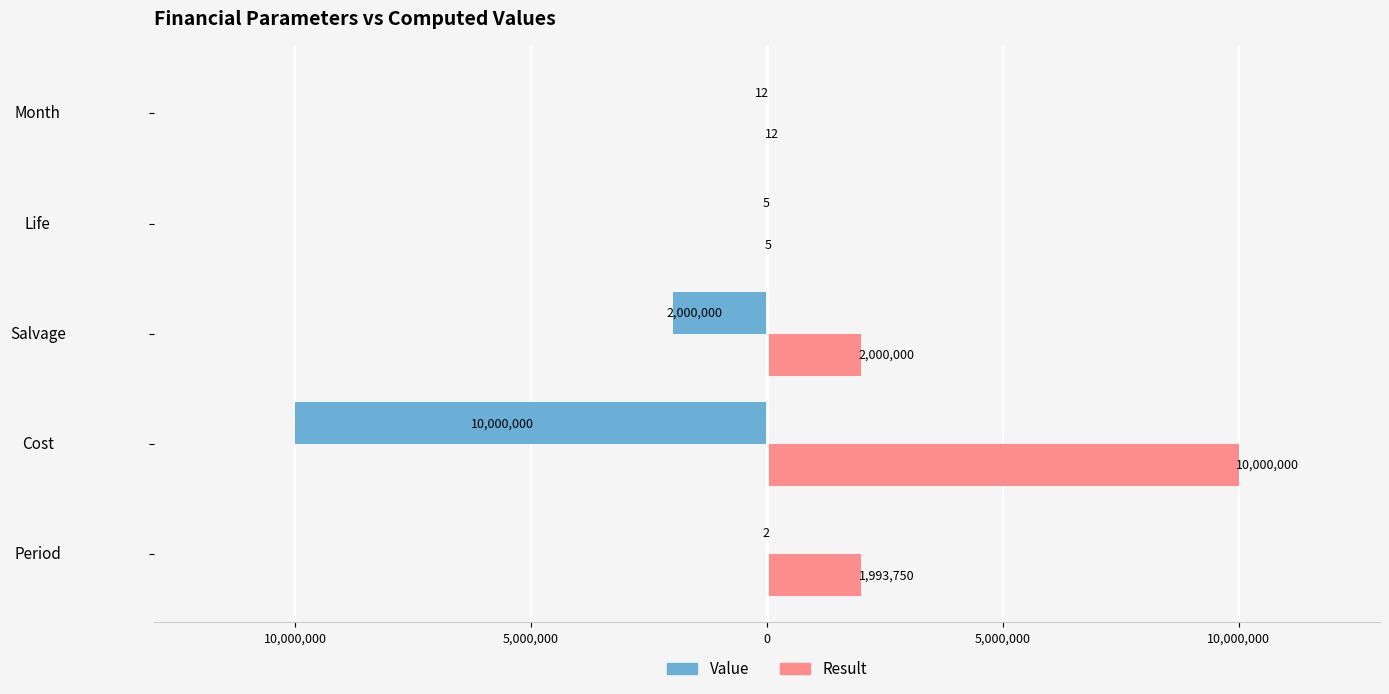

What are all the series names shown in the legend?

Value, Result